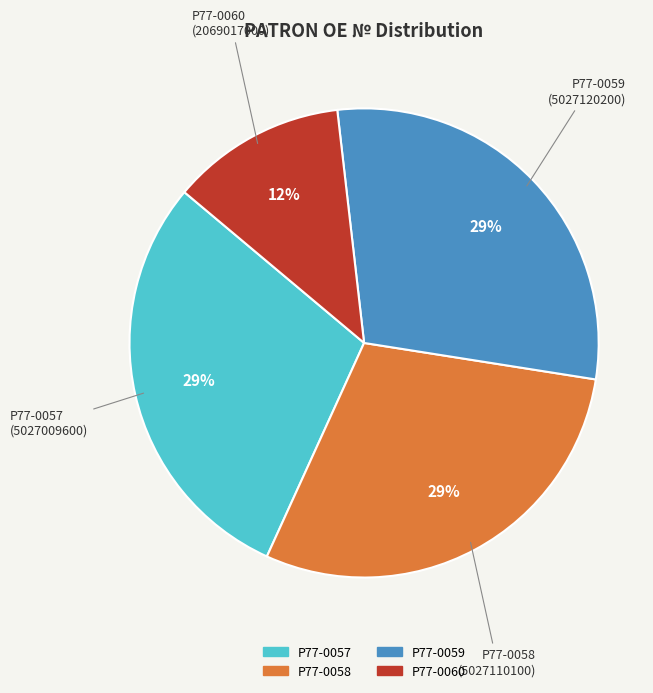

Is it true that P77-0060 is 12% of the pie?

True